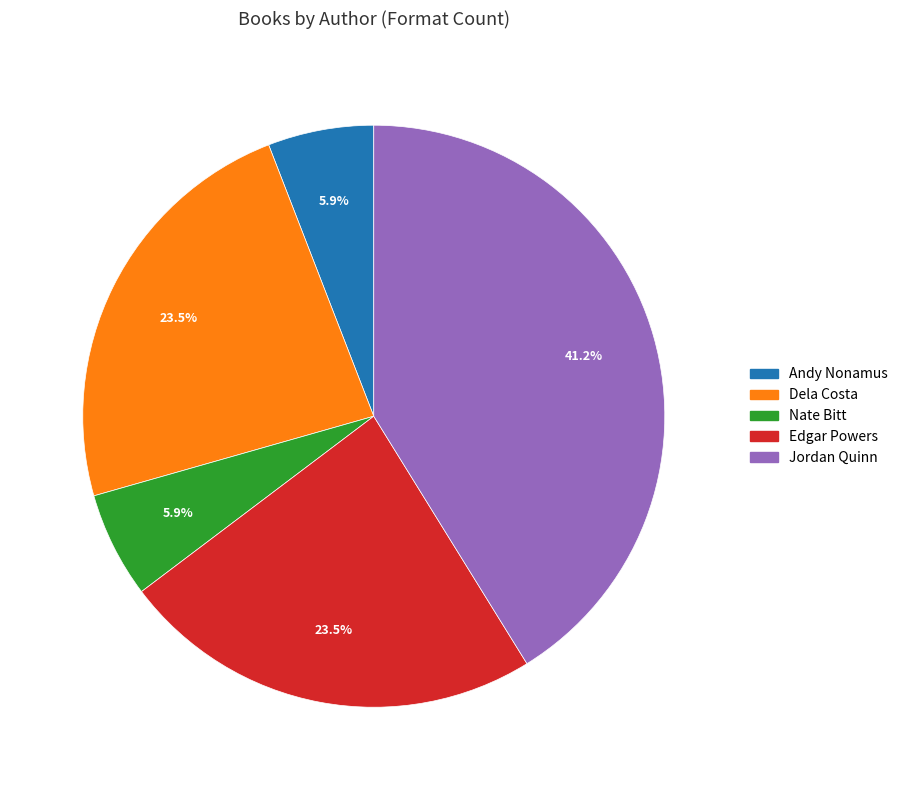

Does any single category account for the majority?

No